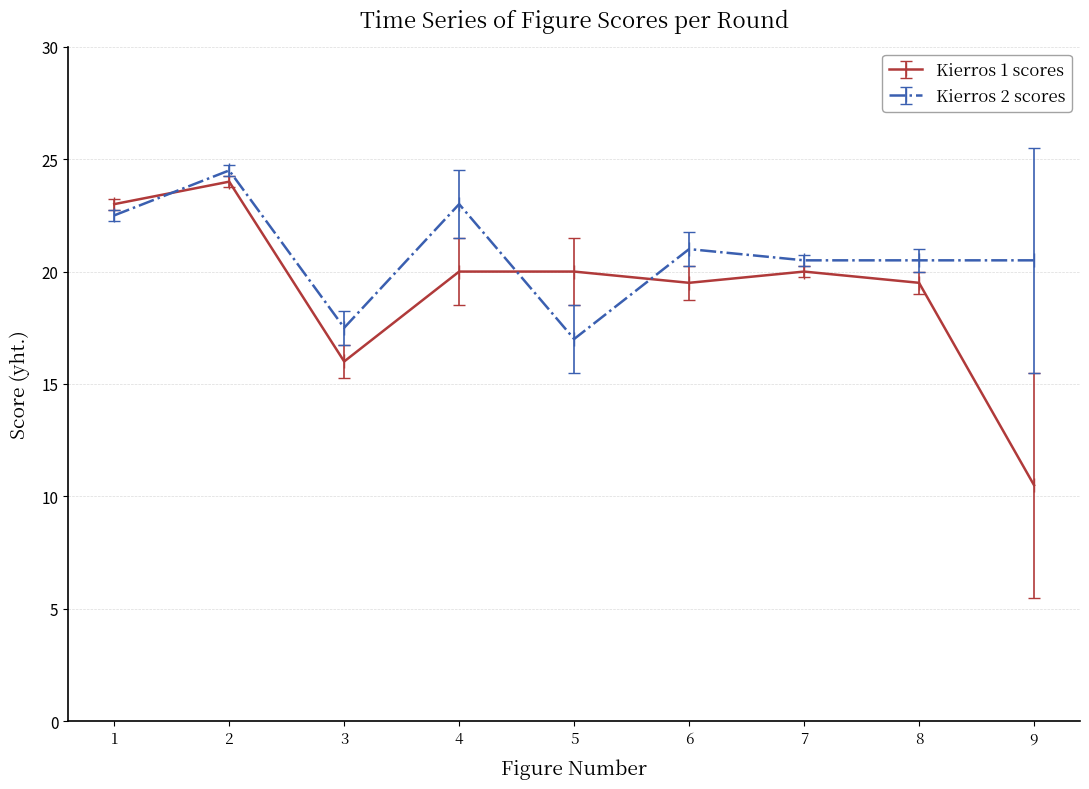

How many series are shown in this chart?

2